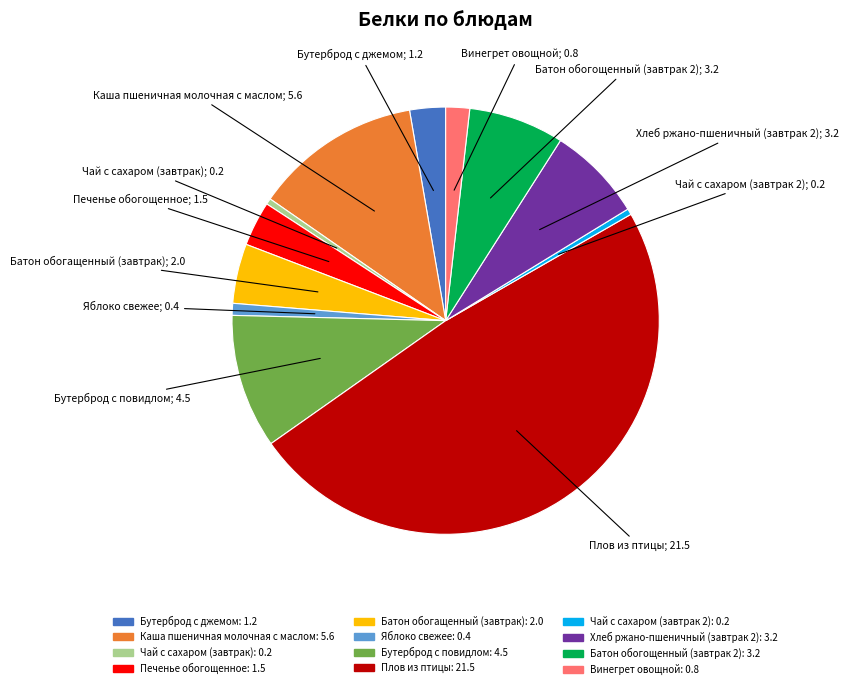

Is the sum of Яблоко свежее and Чай с сахаром (завтрак 2) greater than half?

No